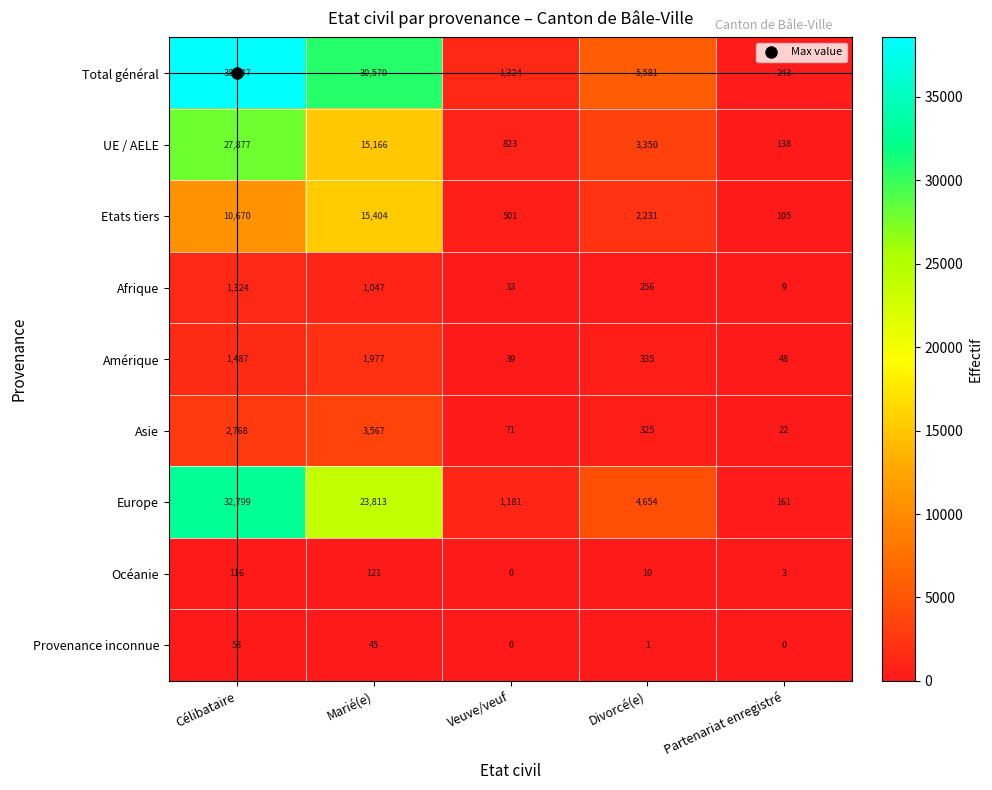

The Afrique series shows 56 at Veuve/veuf. True or false?

False